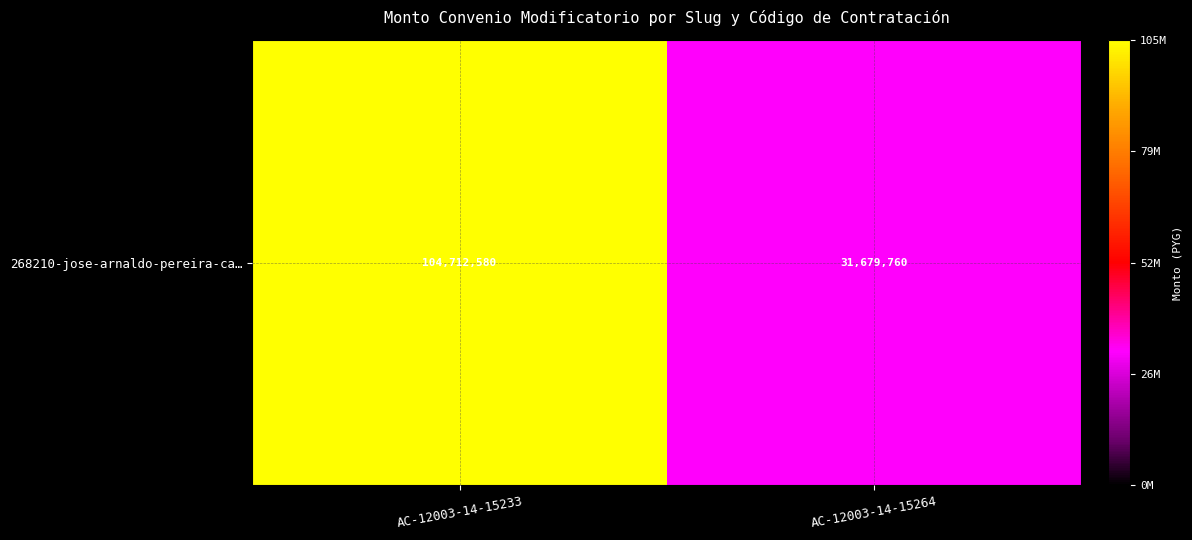

Approximately how many times larger is the value at AC-12003-14-15233 compared to AC-12003-14-15264?

3.3